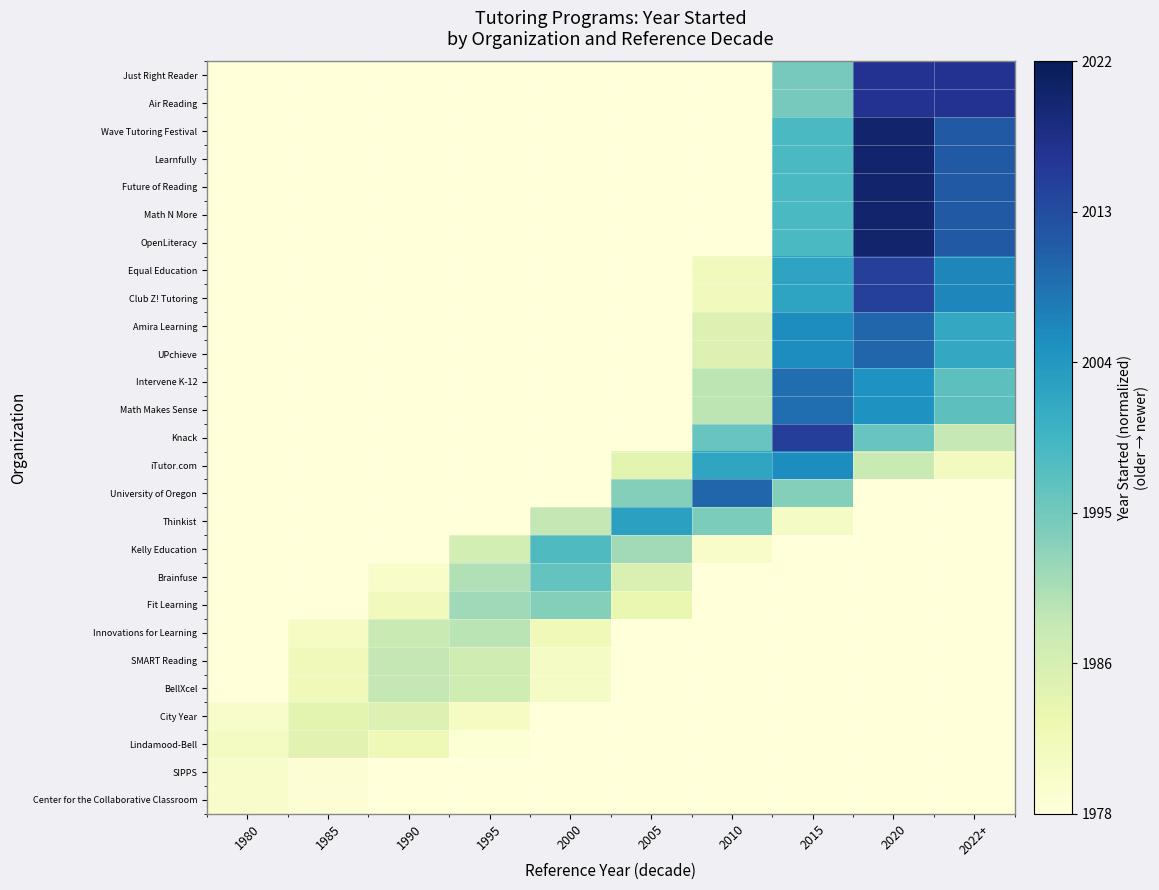

What is the total value across all series at 1985?

0.6